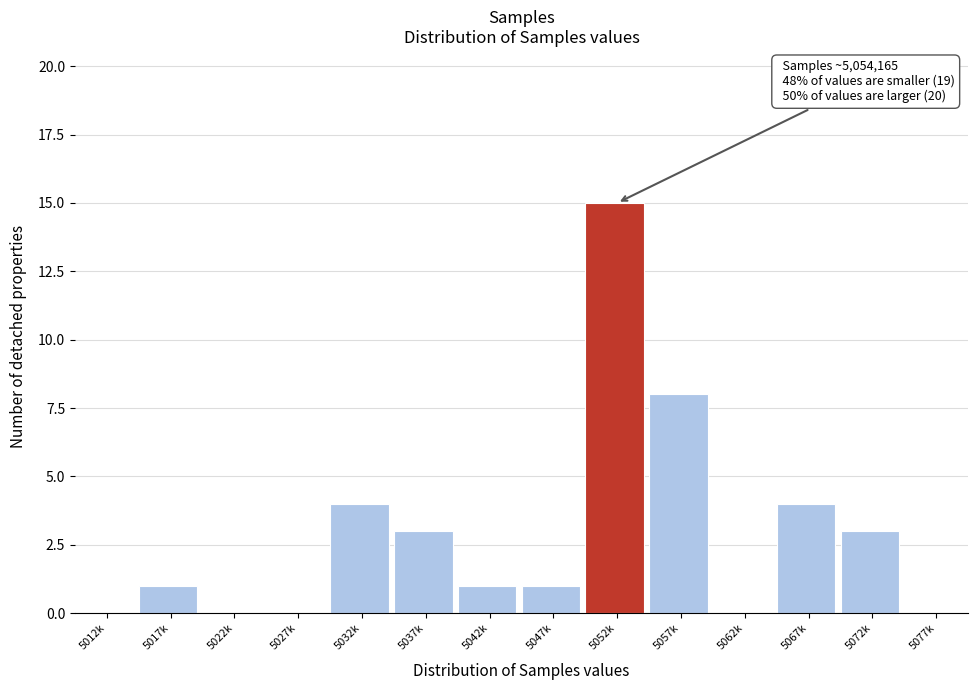

Reading left to right, what are all the values shown in this chart?

5012k=0	5017k=1	5022k=0	5027k=0	5032k=4	5037k=3	5042k=1	5047k=1	5052k=15	5057k=8	5062k=0	5067k=4	5072k=3	5077k=0